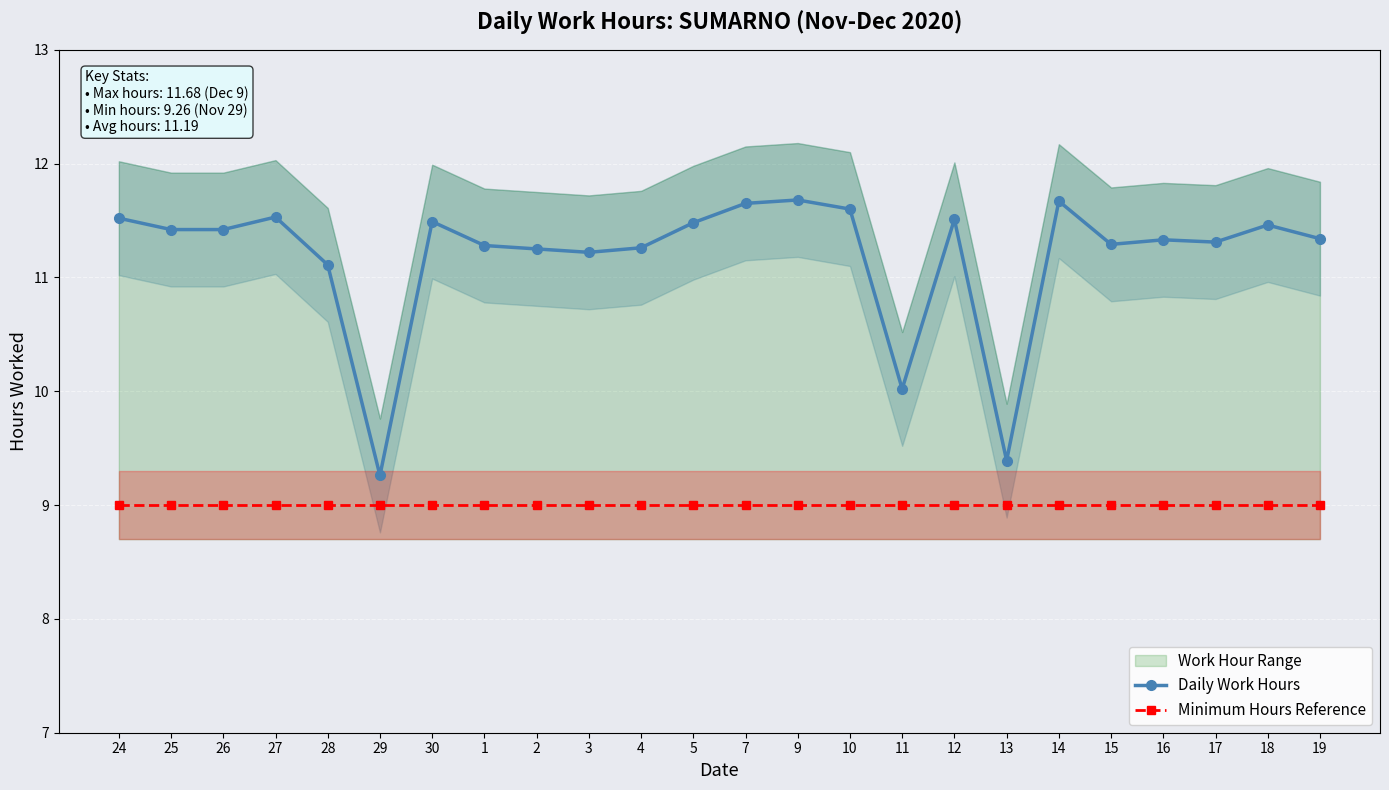

Which has a higher value, 10 or 27?

10